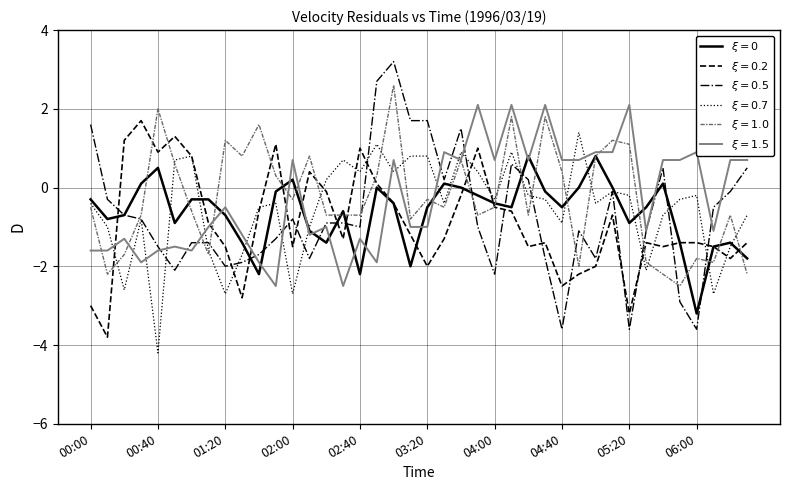

What is the maximum value shown in the chart?

3.2